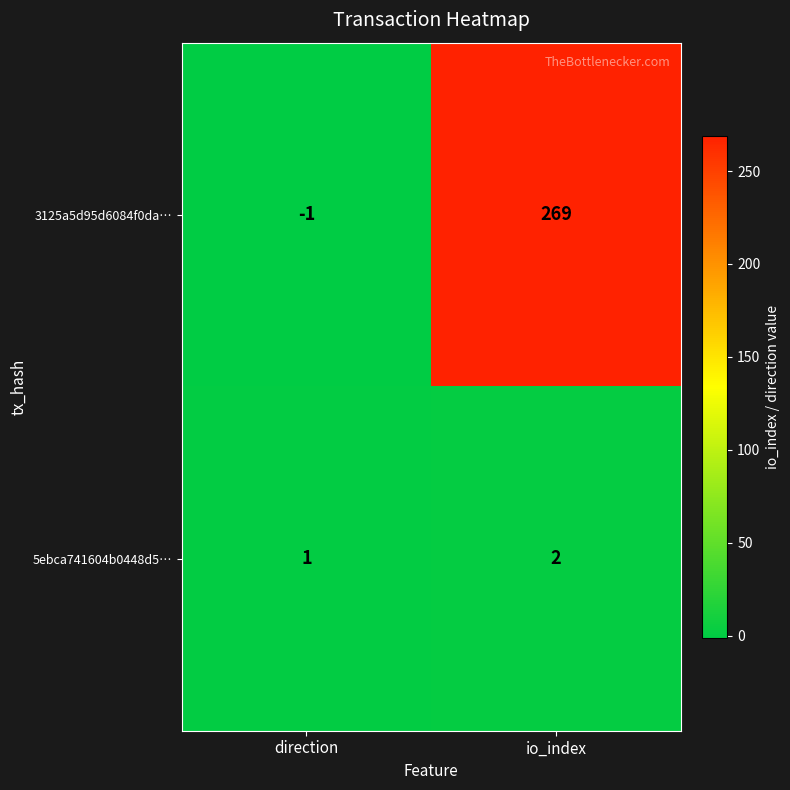

What is the difference between the highest and lowest values at direction?

2